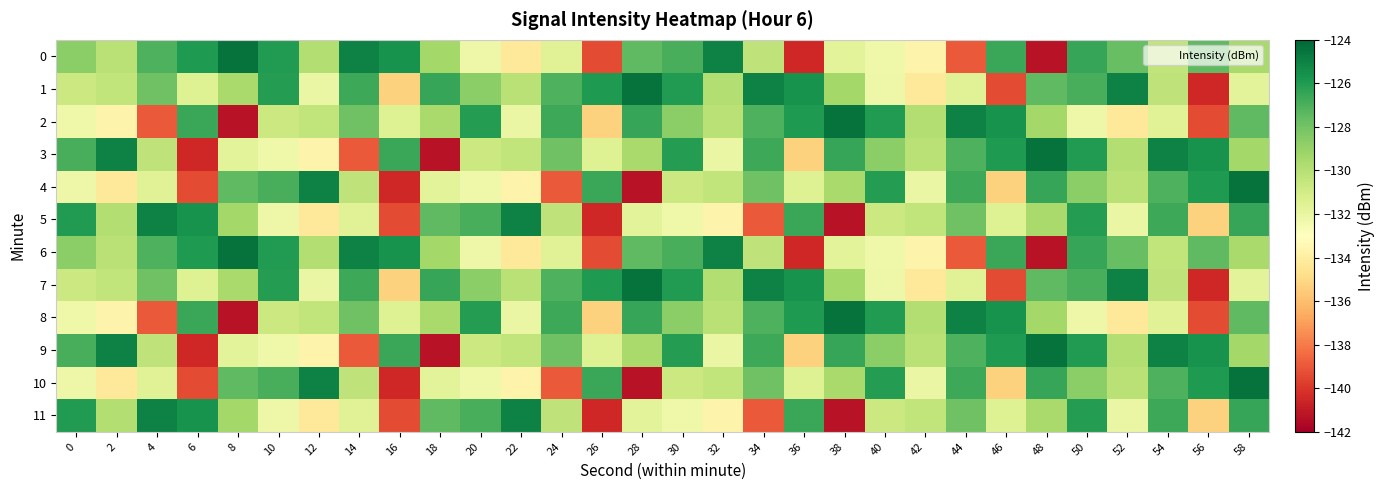

How many categories are shown in the chart?

30